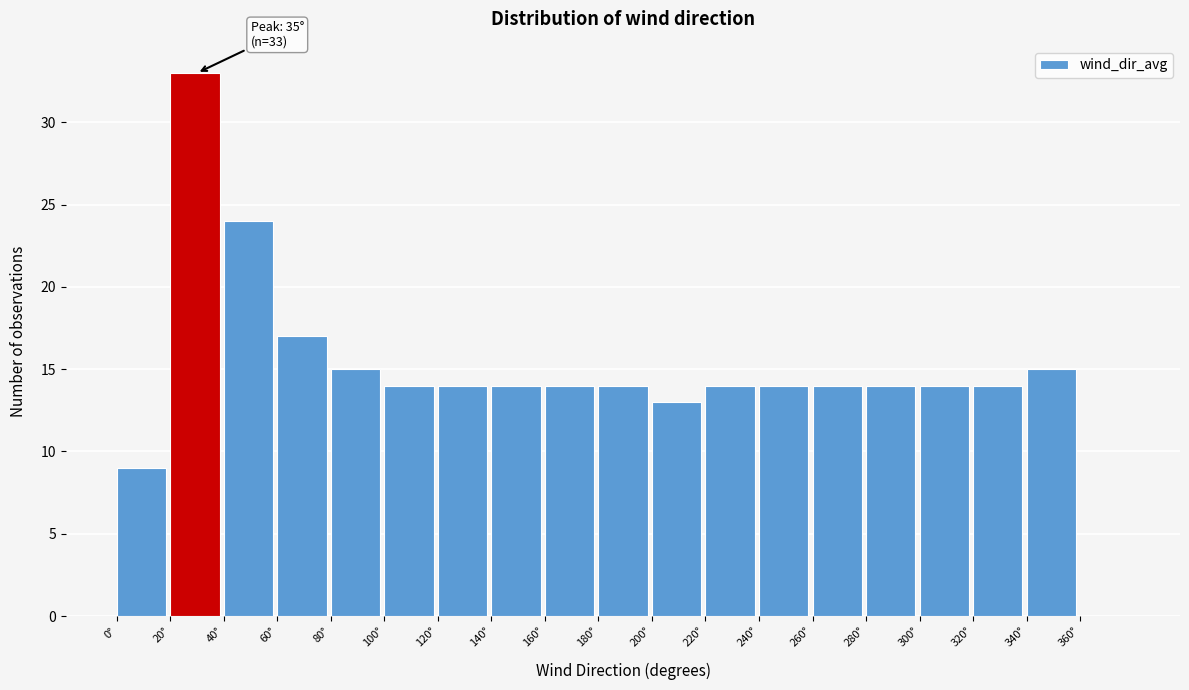

Over which range of the x-axis is the bar tallest?

20 to 40